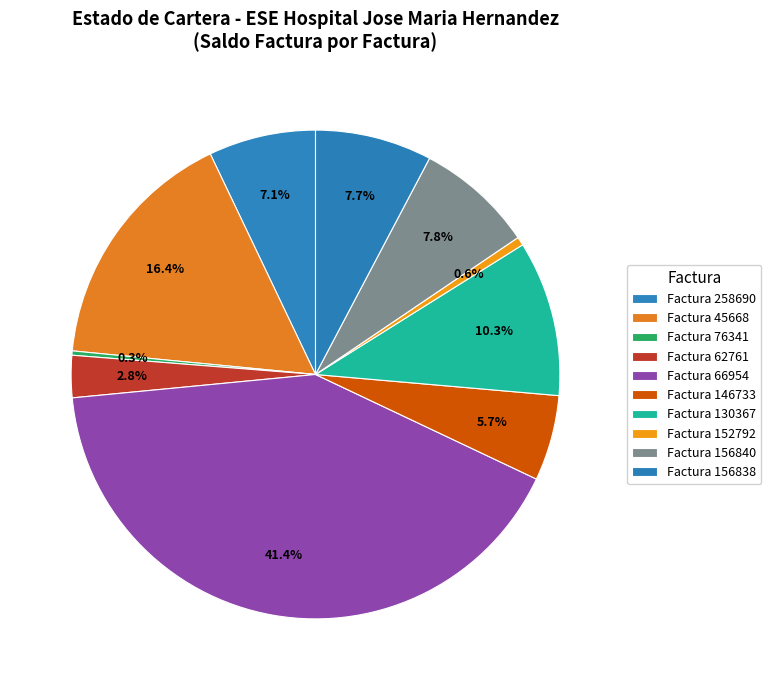

To the nearest percent, what is the combined percentage of Factura 156838 and Factura 76341?

8%